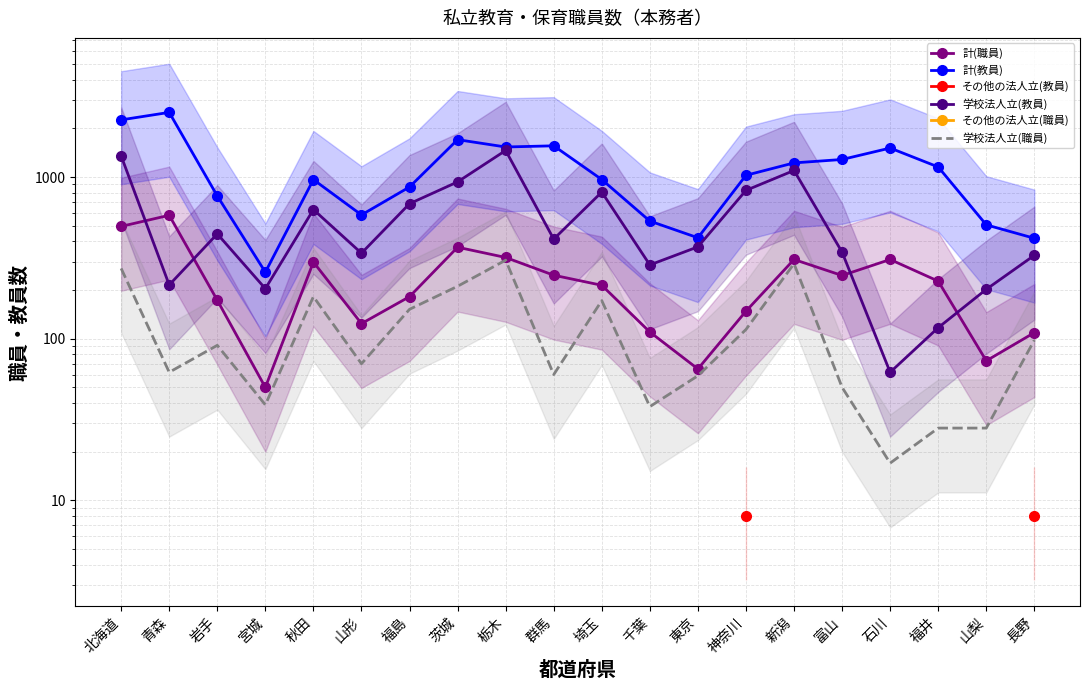

How many data points does each series have?

20